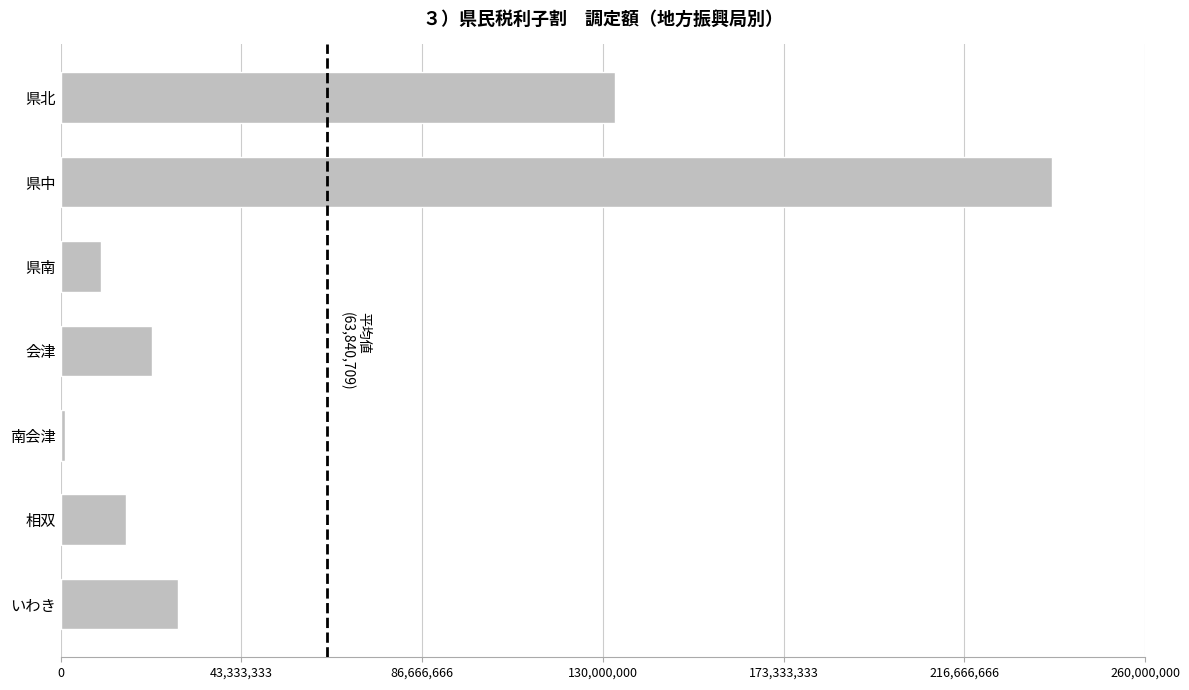

List the labels in order of value, smallest first.

南会津, 県南, 相双, 会津, いわき, 県北, 県中